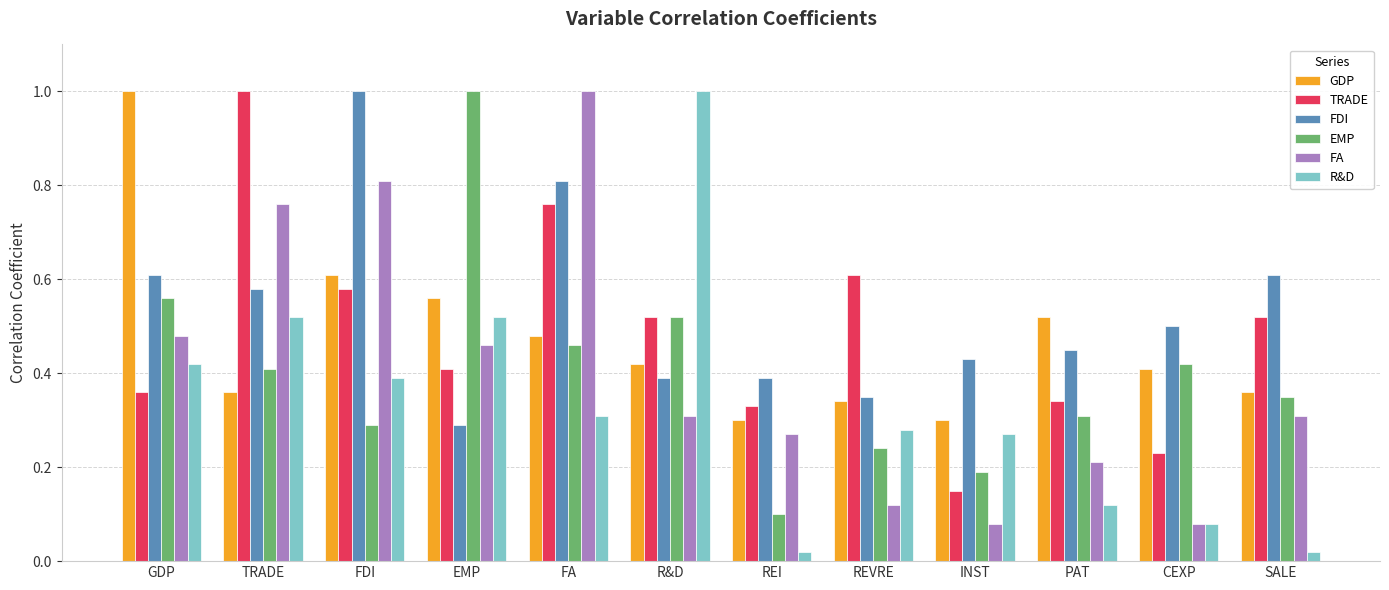

What is the greatest value displayed?

1.0